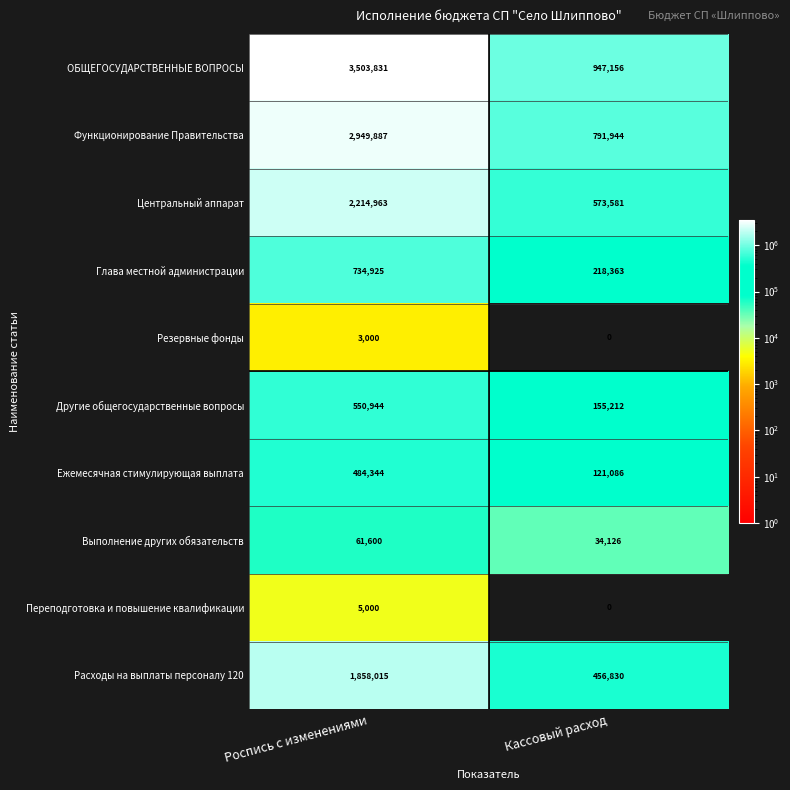

Reading left to right, what are all the values shown in this chart?

ОБЩЕГОСУДАРСТВЕННЫЕ ВОПРОСЫ: 3503831	947156
Функционирование Правительства: 2949887	791944
Центральный аппарат: 2214963	573581
Глава местной администрации: 734925	218363
Резервные фонды: 3000	0
Другие общегосударственные вопросы: 550944	155212
Ежемесячная стимулирующая выплата: 484344	121086
Выполнение других обязательств: 61600	34126
Переподготовка и повышение квалификации: 5000	0
Расходы на выплаты персоналу 120: 1858015	456830